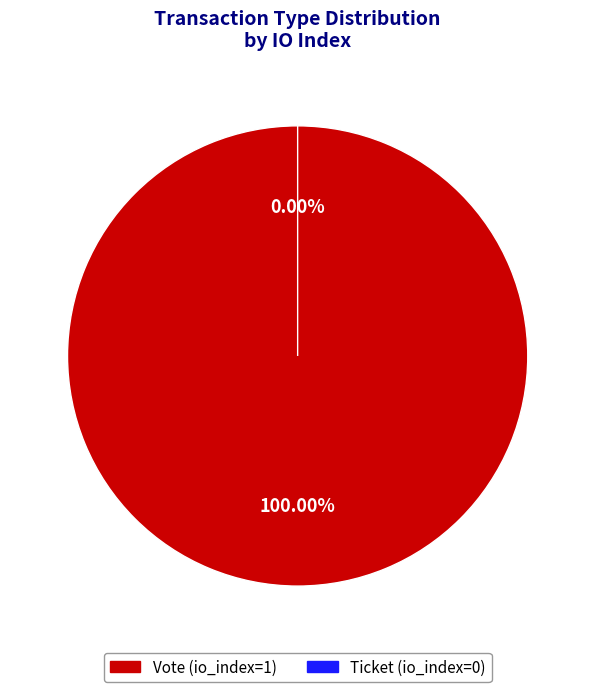

How many slices are in this pie chart?

2